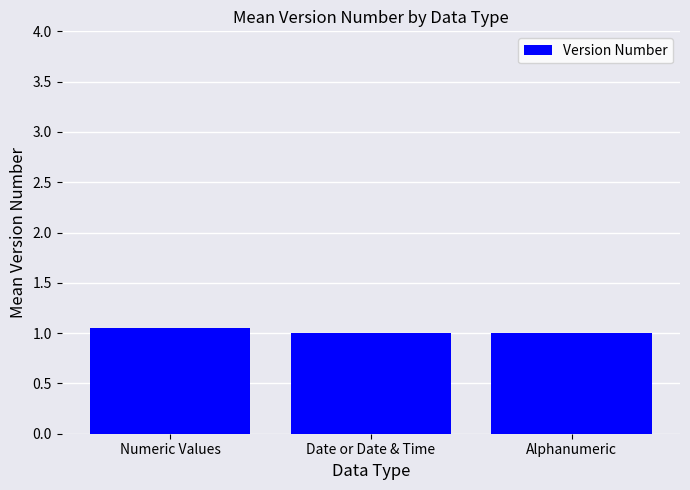

What is the ratio of the value at Date or Date & Time to the value at Numeric Values?

1.0